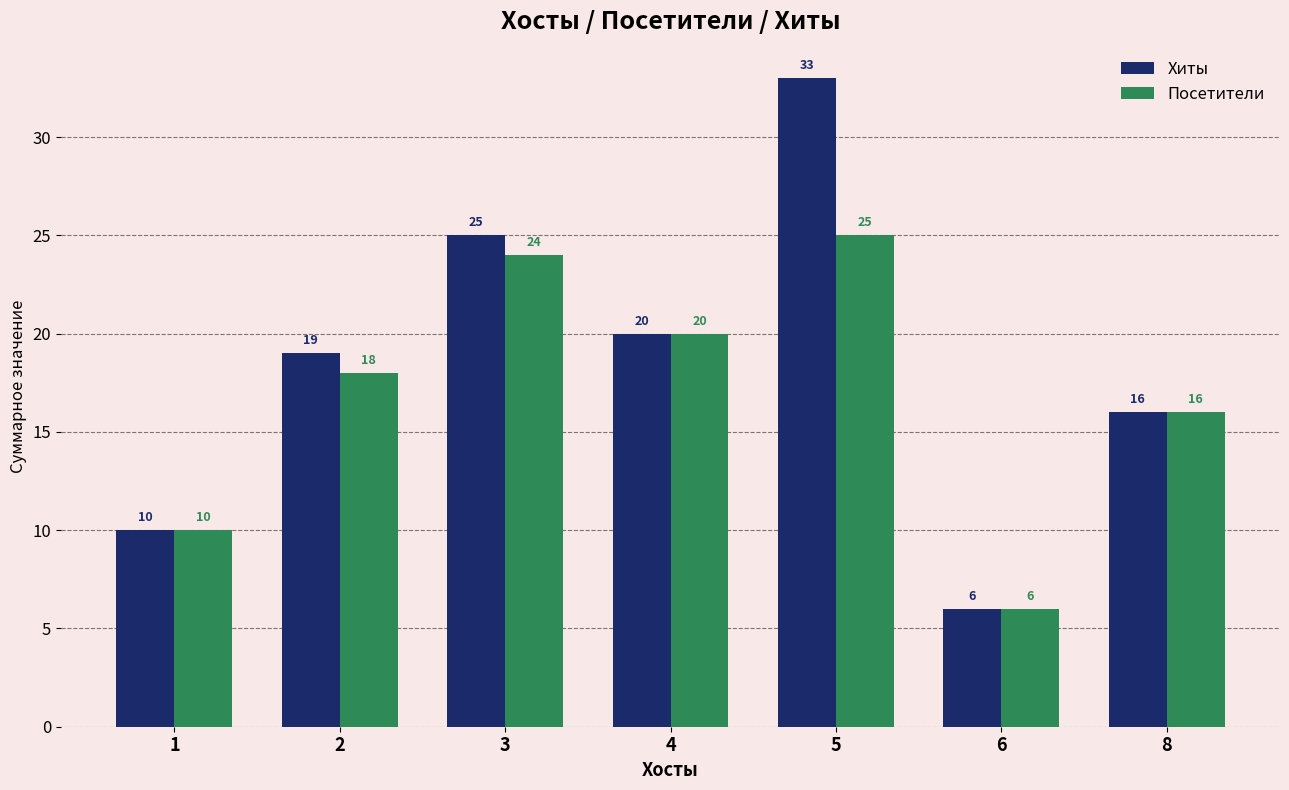

Rank the series at 2 from lowest to highest value.

Посетители, Хиты